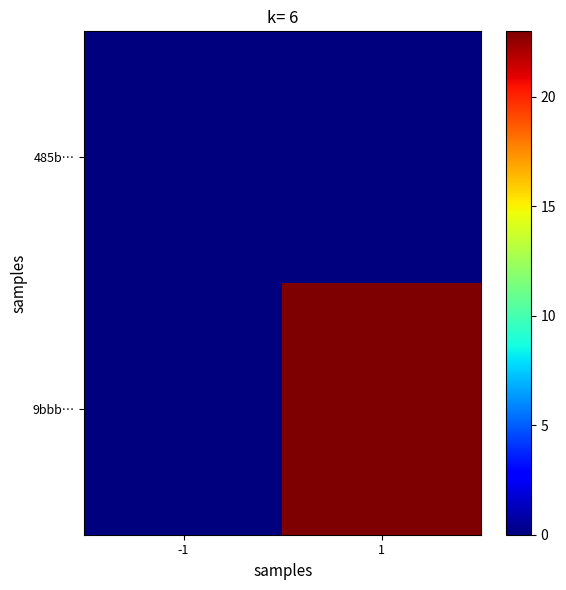

Reading right to left, transcribe all the data shown in this chart.

485b…: 1=0	-1=0
9bbb…: 1=23	-1=0